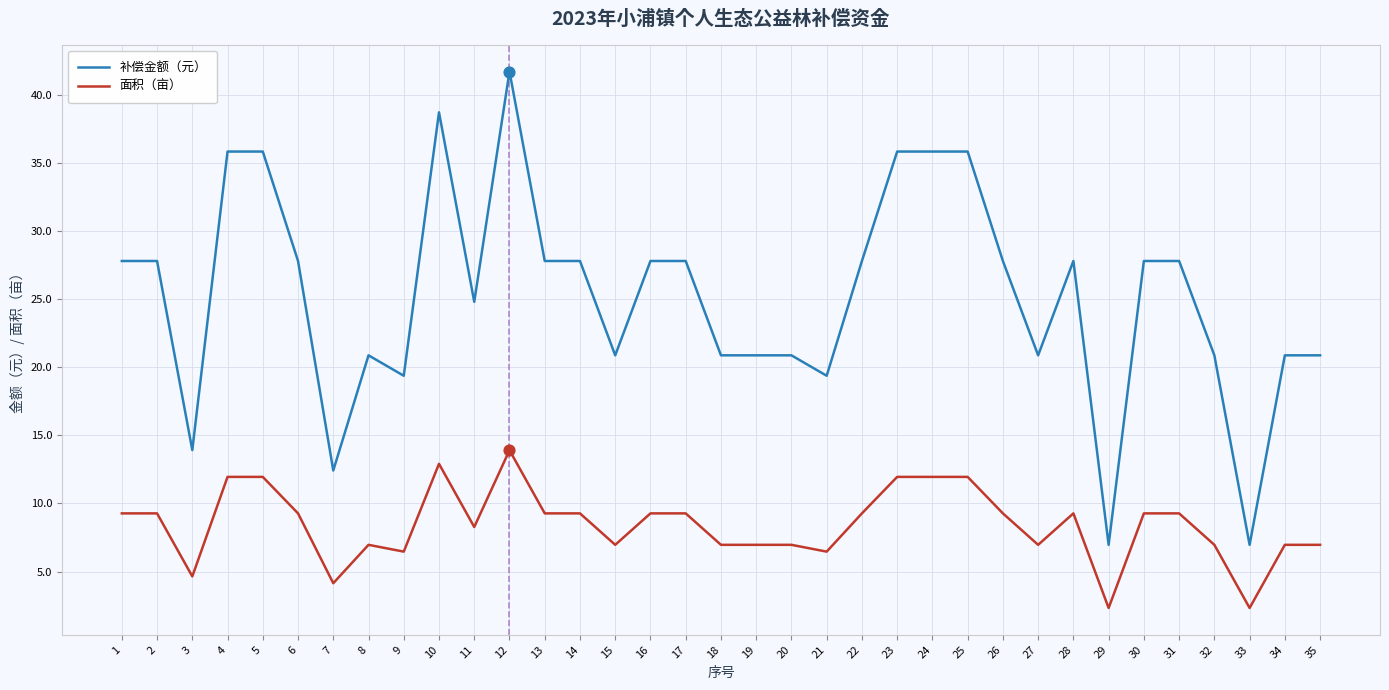

What is the spread (max minus min) of values at 15?

13.9